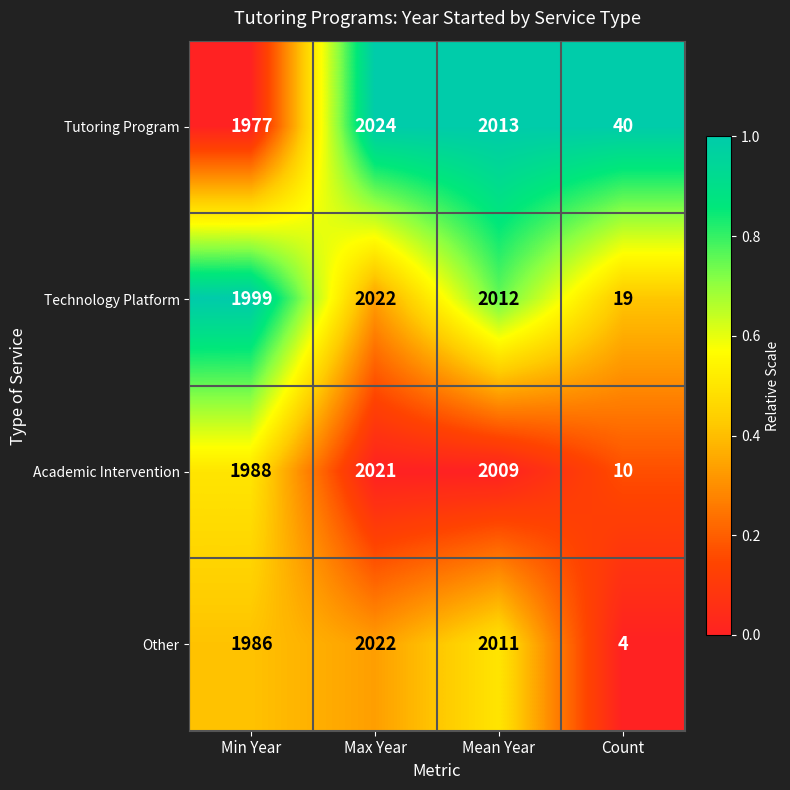

Rank the series at Min Year from highest to lowest value.

Technology Platform, Academic Intervention, Other, Tutoring Program